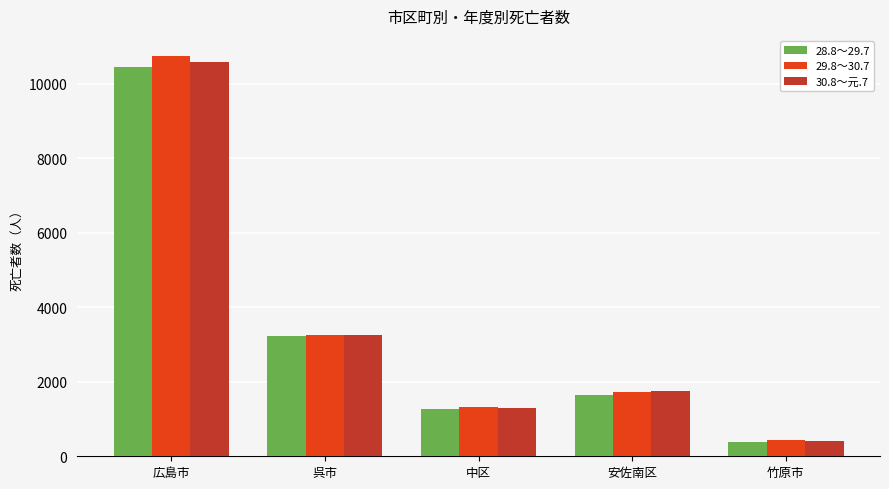

What is the average value of the 29.8～30.7 series?

3500